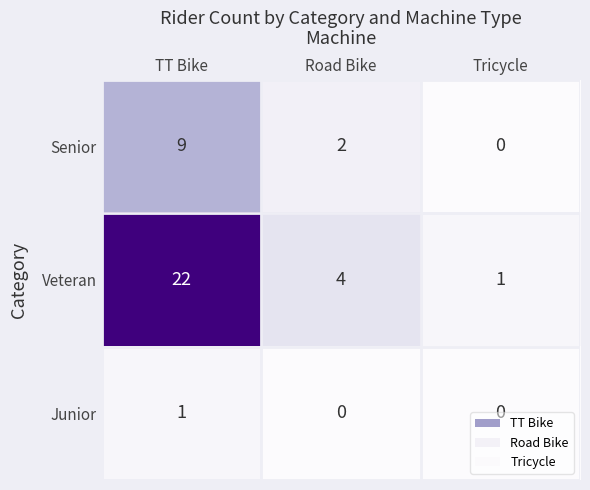

What is the sum of all Veteran values?

27